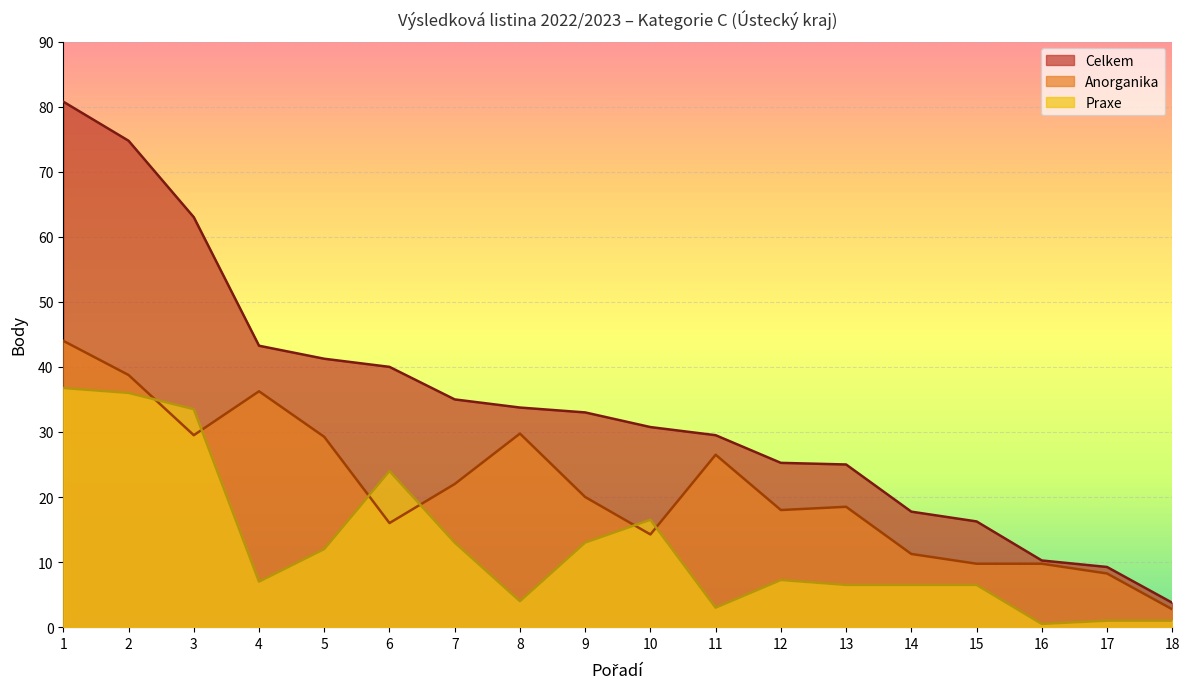

What is the total value across all series at 16?

20.5